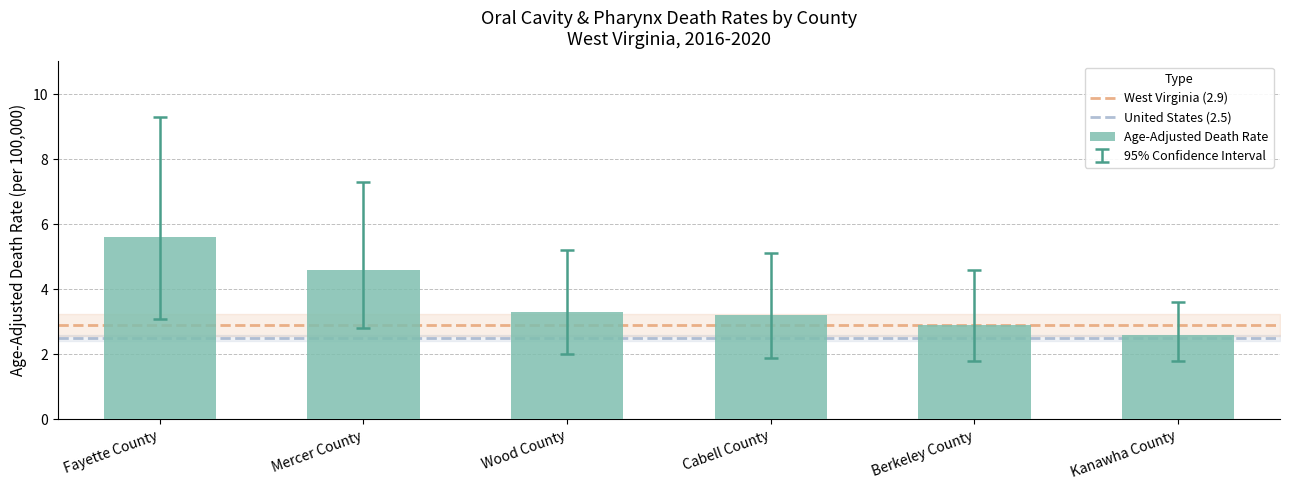

True or false: the data shows 3.2 at Cabell County.

True